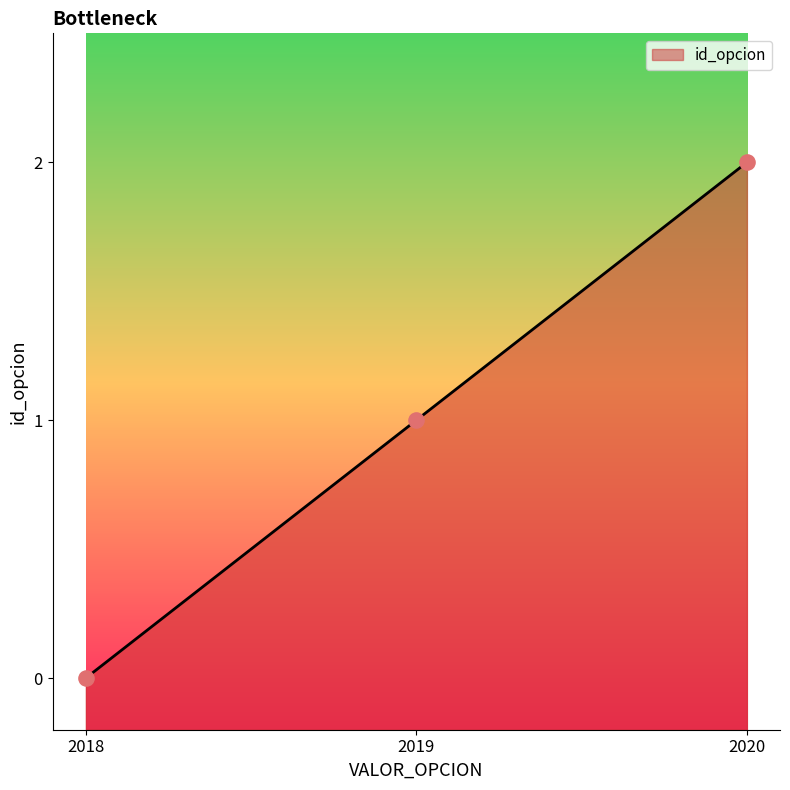

What is the change in value from 2018 to 2020?

+2